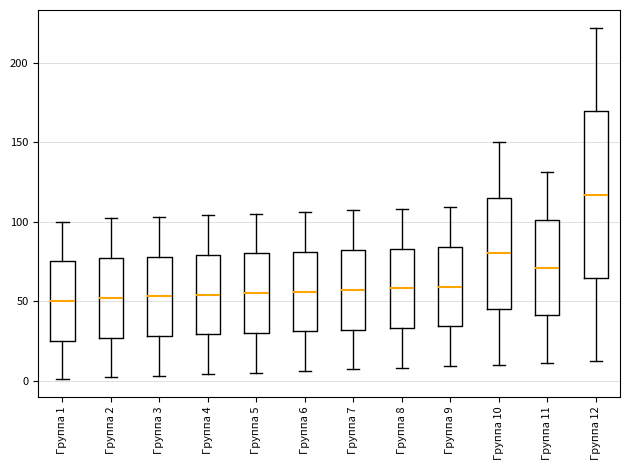

Reading left to right, read every box against the y-axis: the position of its median line, the range the box covers, and the ends of its whiskers. The values are not printed on the chart, so give them approximately, as read against the axis.

Группа 1: median 50, box 25 to 75, whiskers 0 to 100
Группа 2: median 50, box 25 to 75, whiskers 0 to 100
Группа 3: median 55, box 30 to 80, whiskers 5 to 105
Группа 4: median 55, box 30 to 80, whiskers 5 to 105
Группа 5: median 55, box 30 to 80, whiskers 5 to 105
Группа 6: median 55, box 30 to 80, whiskers 5 to 105
Группа 7: median 55, box 30 to 80, whiskers 5 to 105
Группа 8: median 60, box 35 to 85, whiskers 10 to 110
Группа 9: median 60, box 35 to 85, whiskers 10 to 110
Группа 10: median 80, box 45 to 115, whiskers 10 to 150
Группа 11: median 70, box 40 to 100, whiskers 10 to 130
Группа 12: median 115, box 65 to 170, whiskers 10 to 220